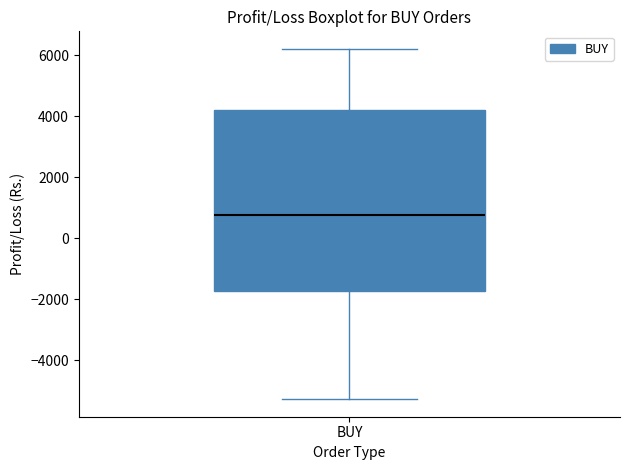

Transcribe this box plot: give where the median line is, the range the box spans, and where the two whiskers end, as read against the y-axis. The values are not printed on the chart, so give them approximately, as read against the axis.

median 800, box -1800 to 4200, whiskers -5200 to 6200